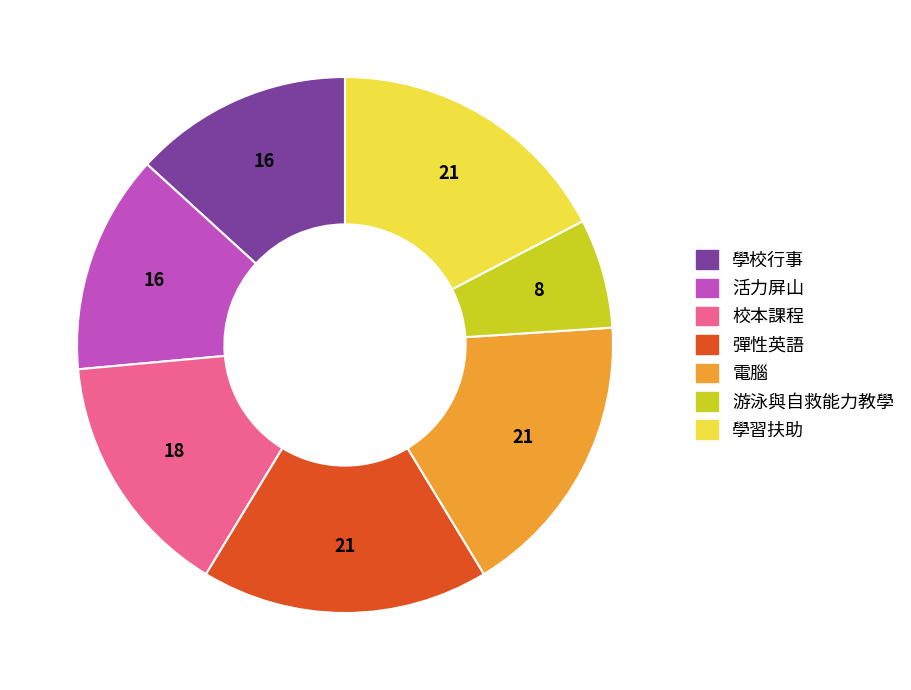

Approximately how many times larger is the value at 學校行事 compared to 游泳與自救能力教學?

2.0